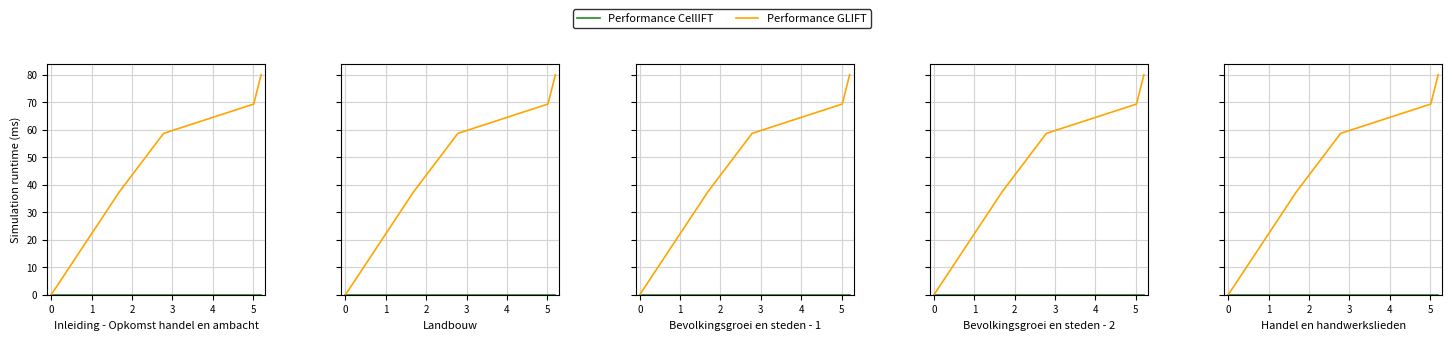

What are all the series names shown in the legend?

Performance CellIFT, Performance GLIFT